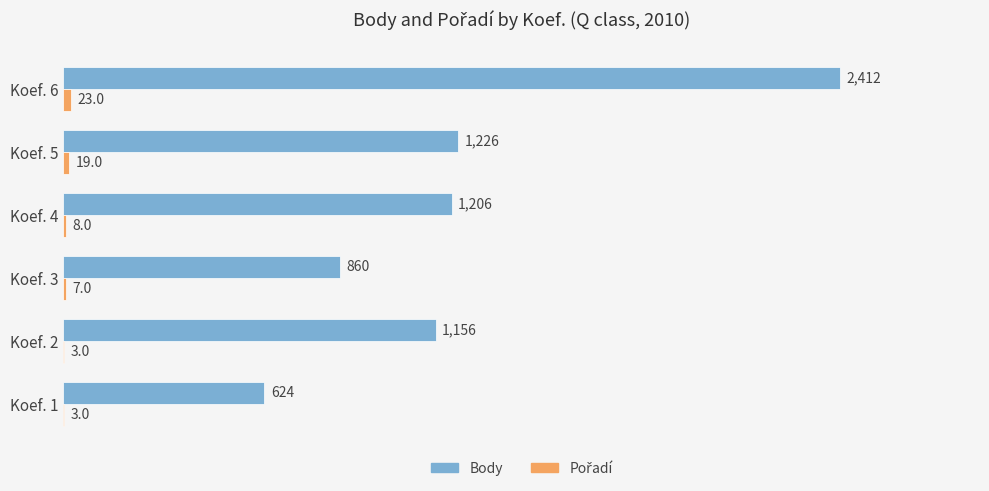

Is it true that Body equals 571 at Koef. 3?

False